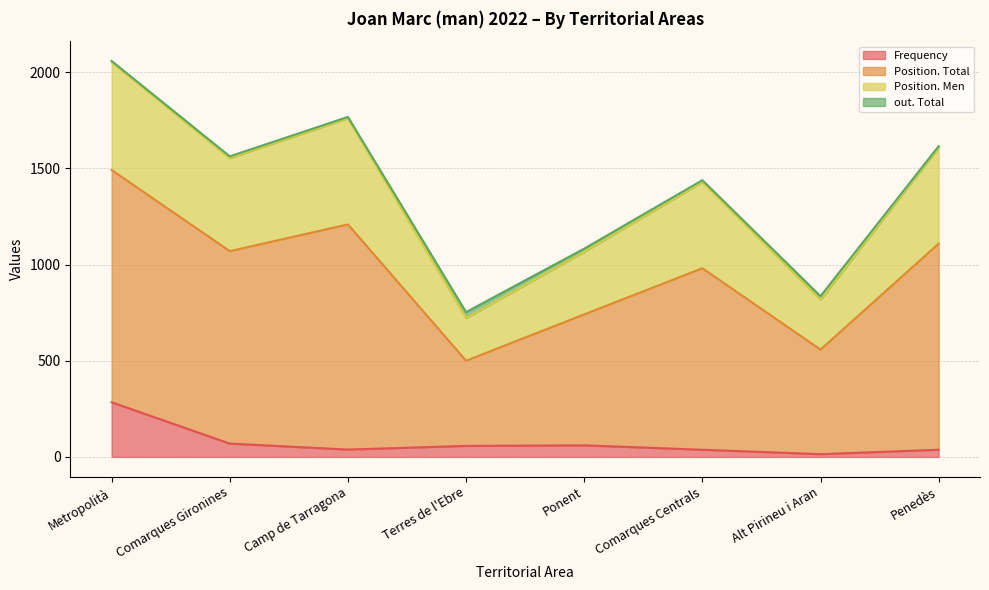

Is it true that Frequency equals 60 at Ponent?

True